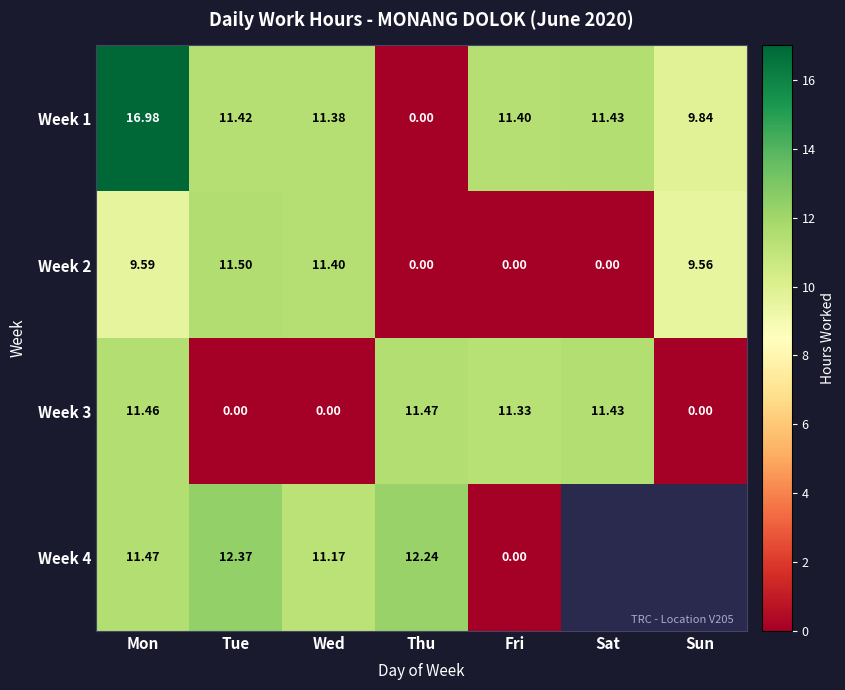

Read the Week 1 value at Fri.

11.4